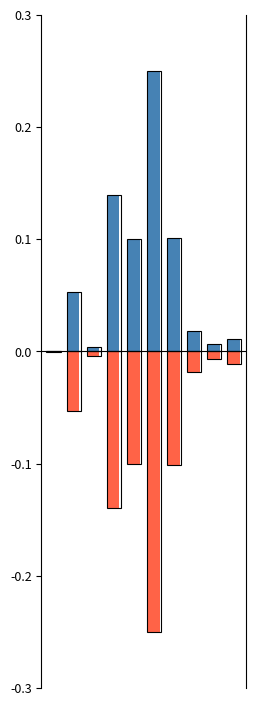

What is the difference between the maximum and second lowest values in the Positive series?

0.2